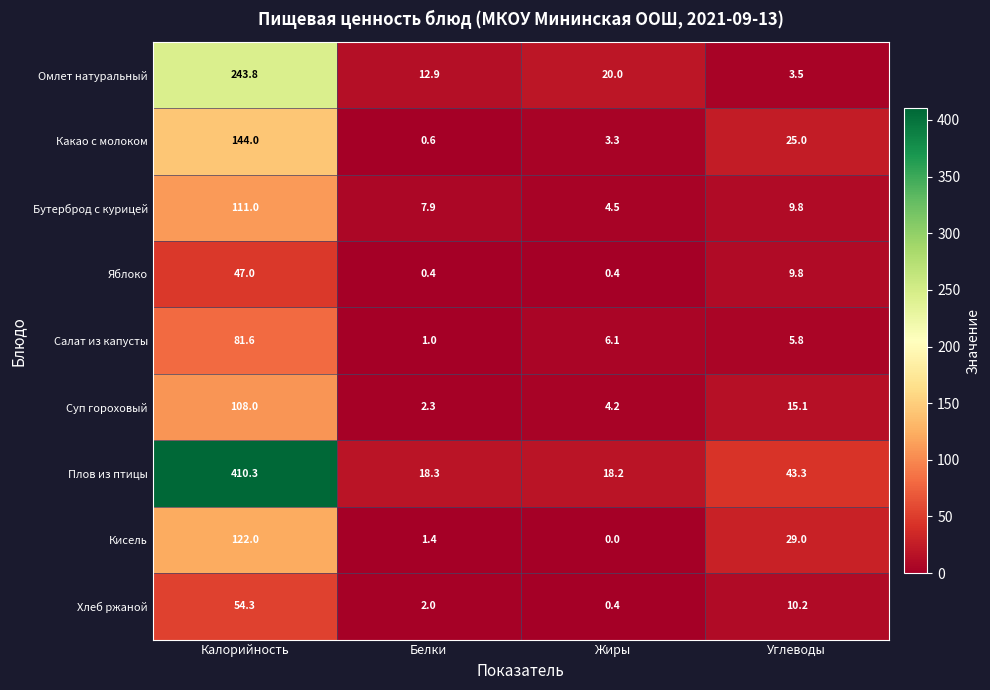

What is the total value across all series at Жиры?

57.1